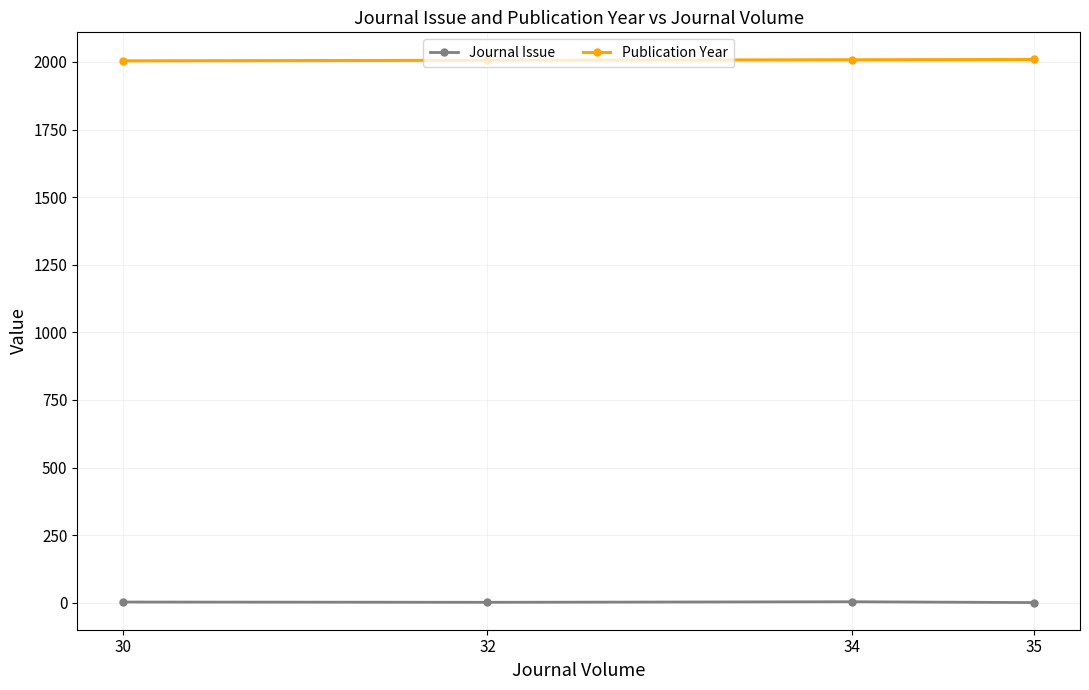

What is the smallest value displayed?

1